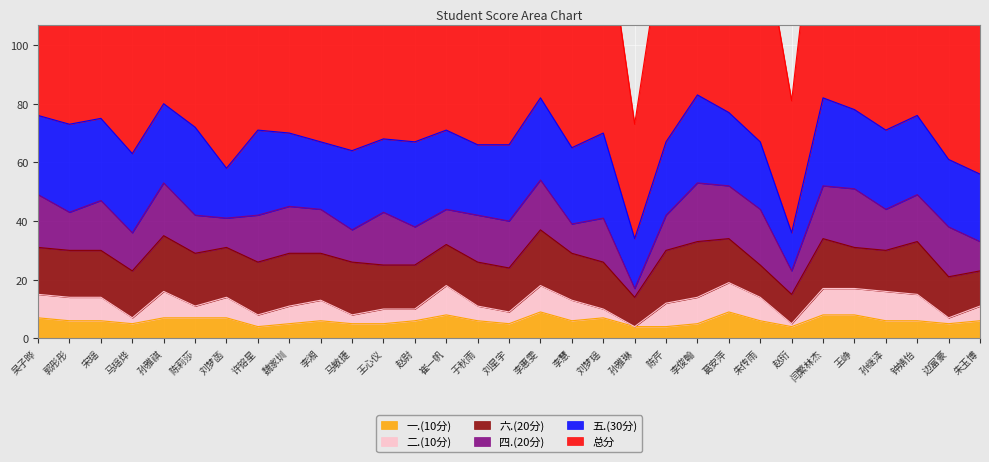

What is the label of the 23rd point from the left?

葛安萍